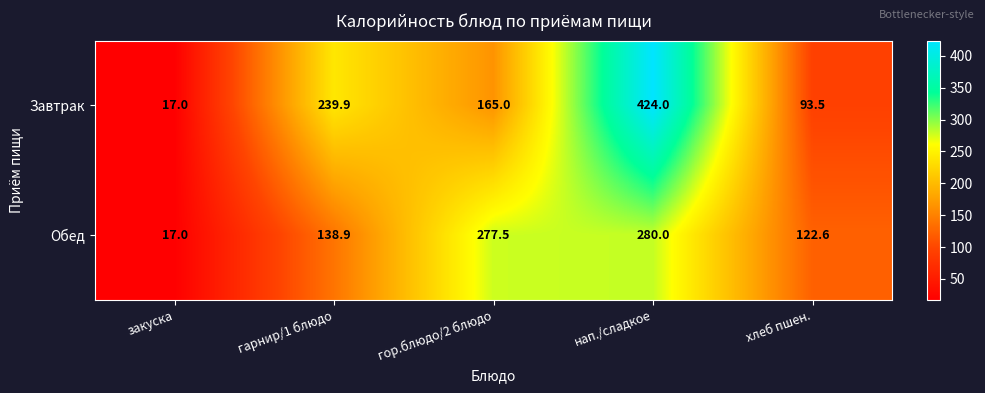

Count the number of categories in the chart.

5